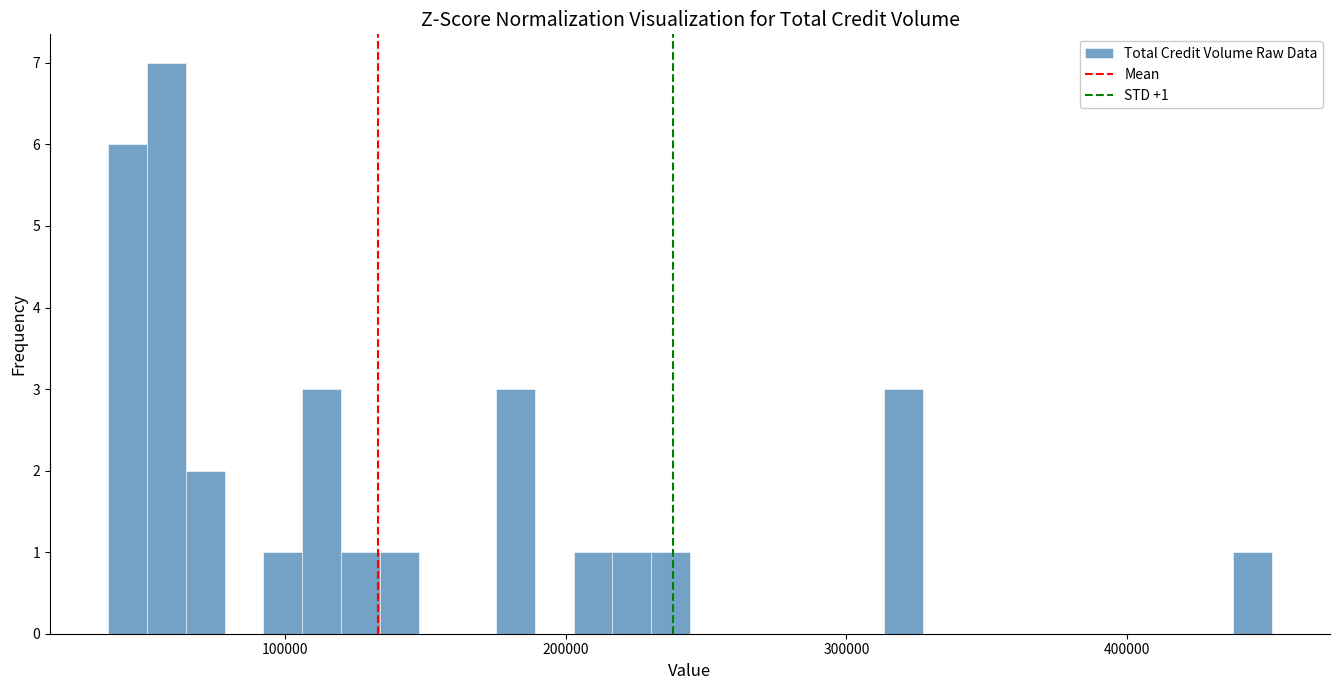

Around what value on the x-axis is the tallest bar? Give the approximate position of its centre, as read against the axis.

60000